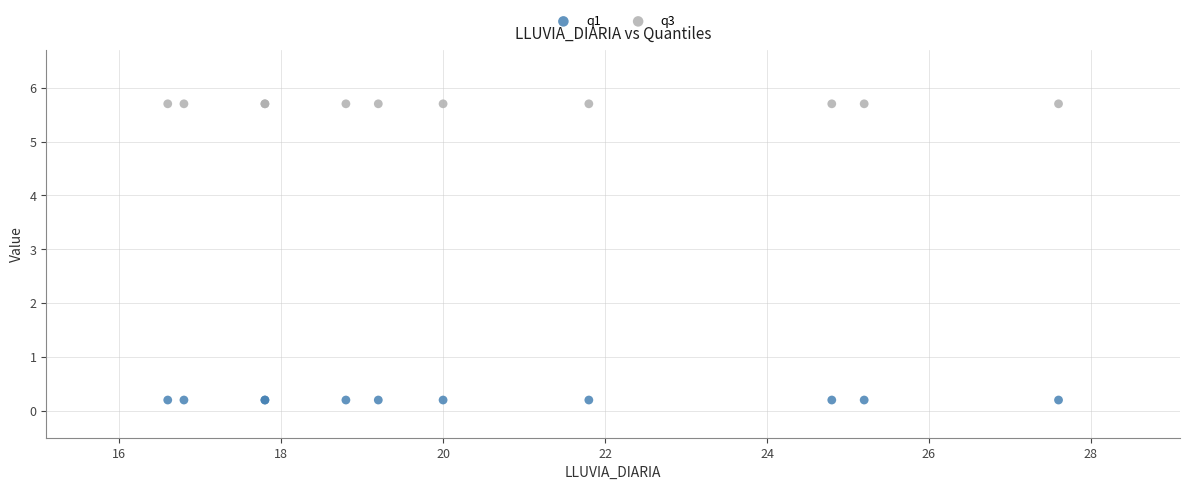

Which series contains the highest Y value?

q3